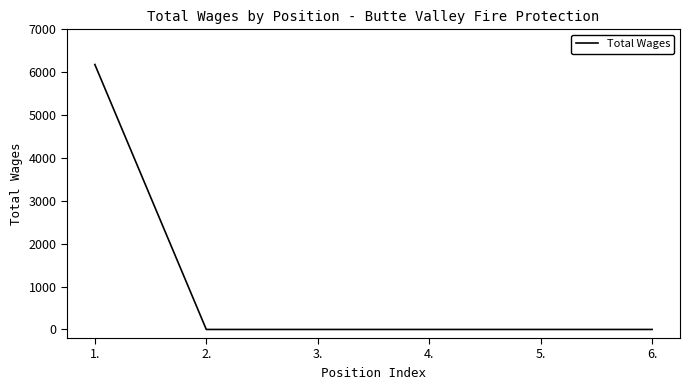

Between 1. and 2., which is larger?

1.